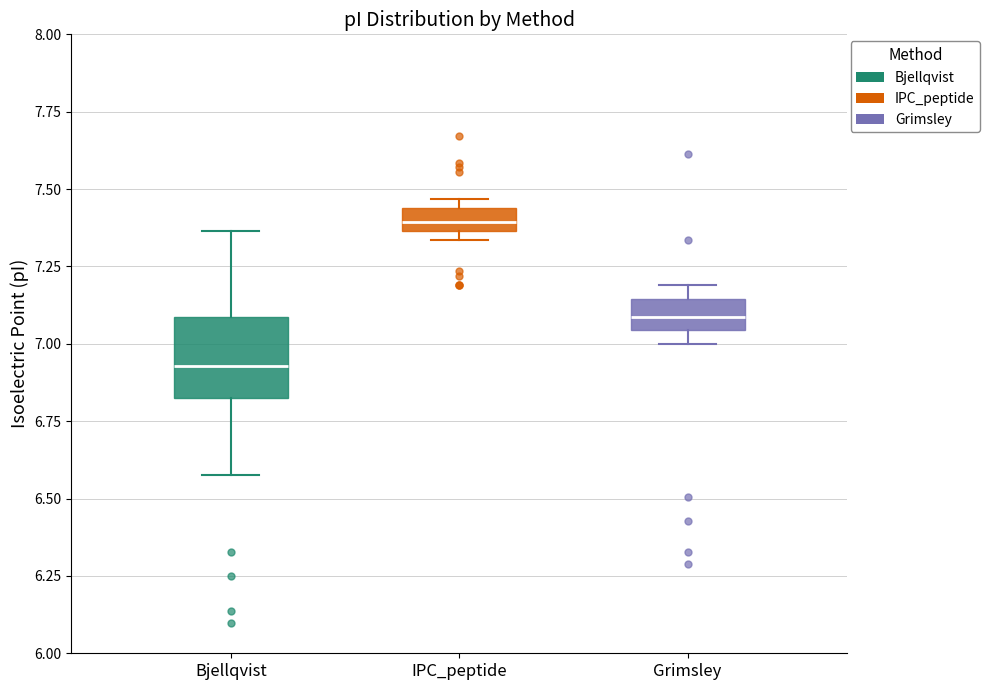

Which box has the highest median line?

IPC_peptide